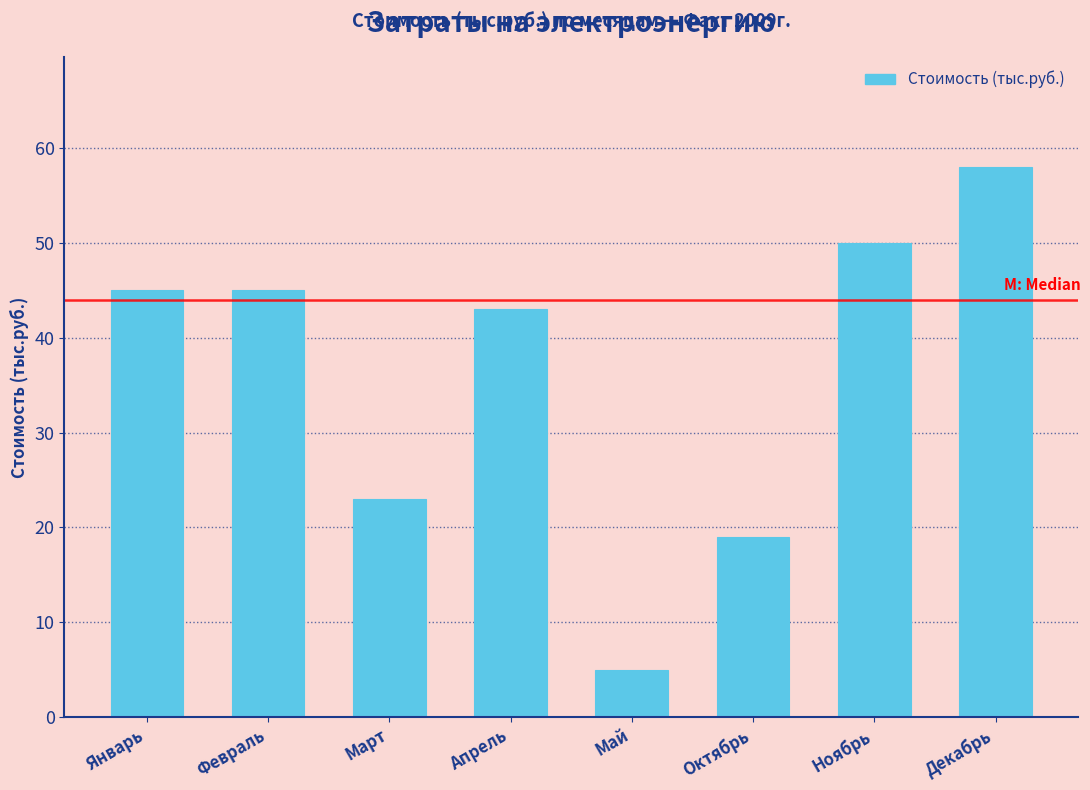

Reading left to right, transcribe all the data shown in this chart.

Январь=45	Февраль=45	Март=23	Апрель=43	Май=5	Октябрь=19	Ноябрь=50	Декабрь=58